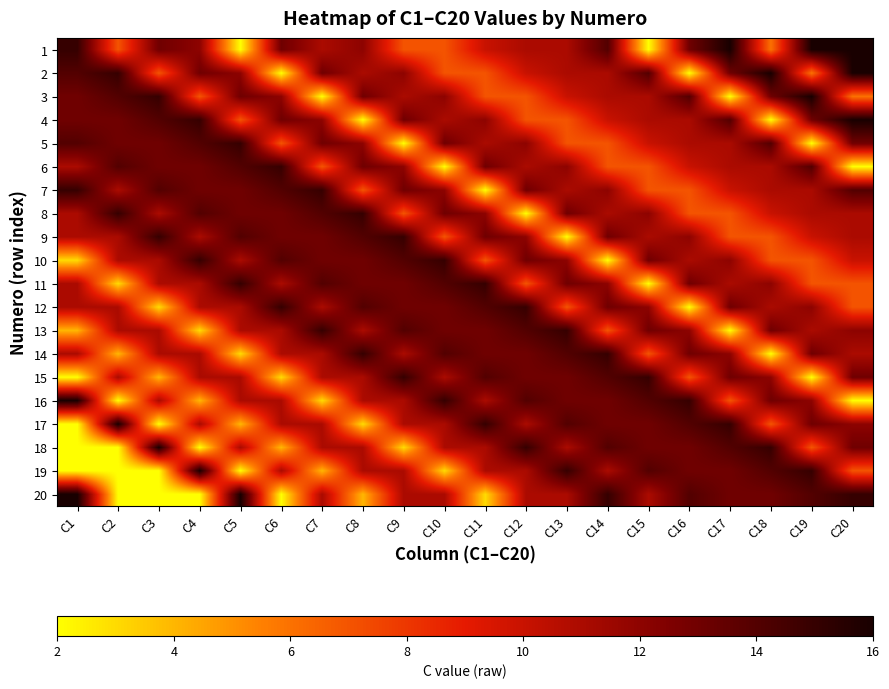

List the series in order of their peak value, highest first.

1, 2, 3, 4, 16, 17, 18, 19, 20, 5, 6, 7, 8, 9, 10, 11, 12, 13, 14, 15